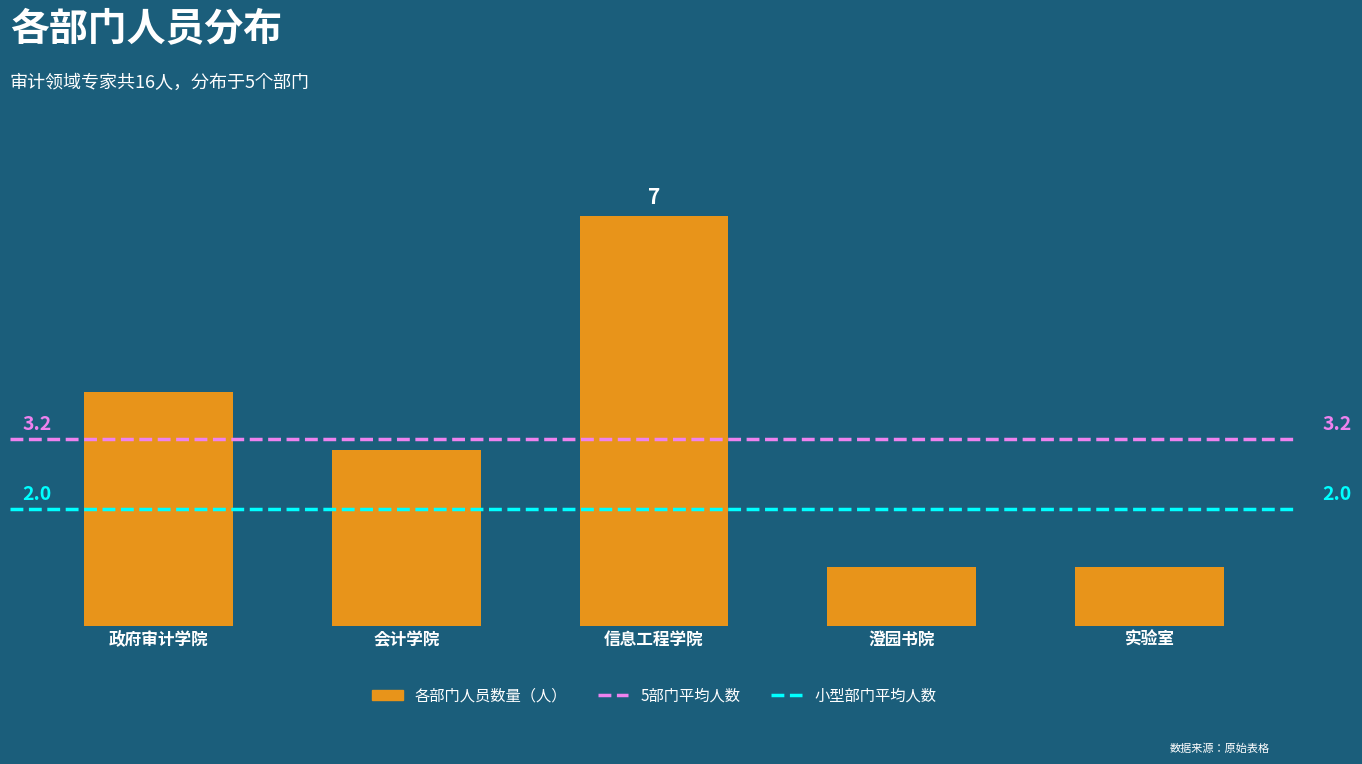

Are the bars horizontal?

No